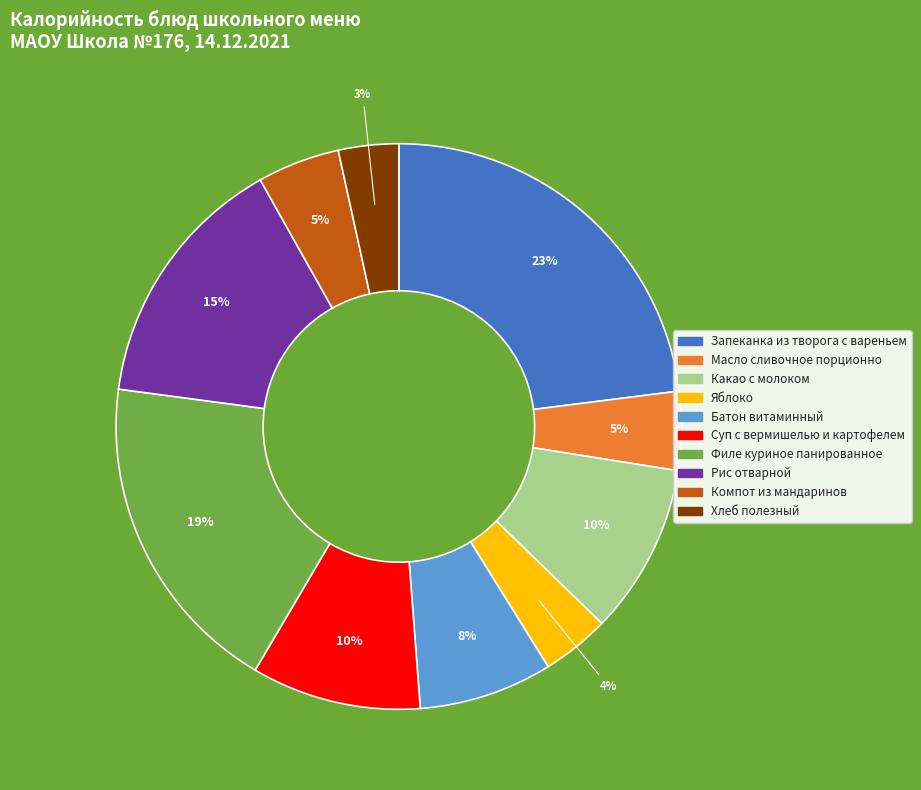

How many slices are in this pie chart?

10